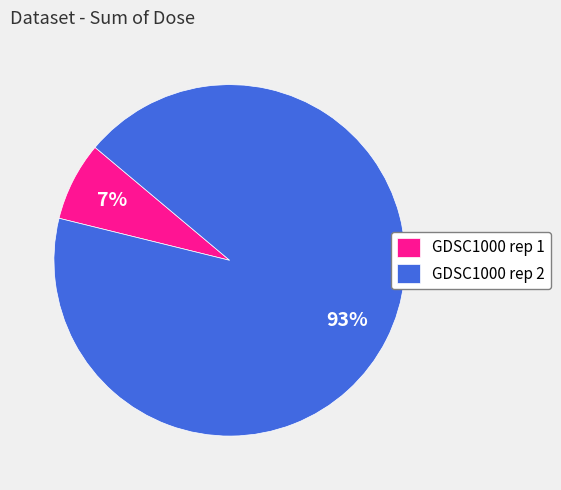

The GDSC1000 rep 2 slice represents 99% of the pie. True or false?

False